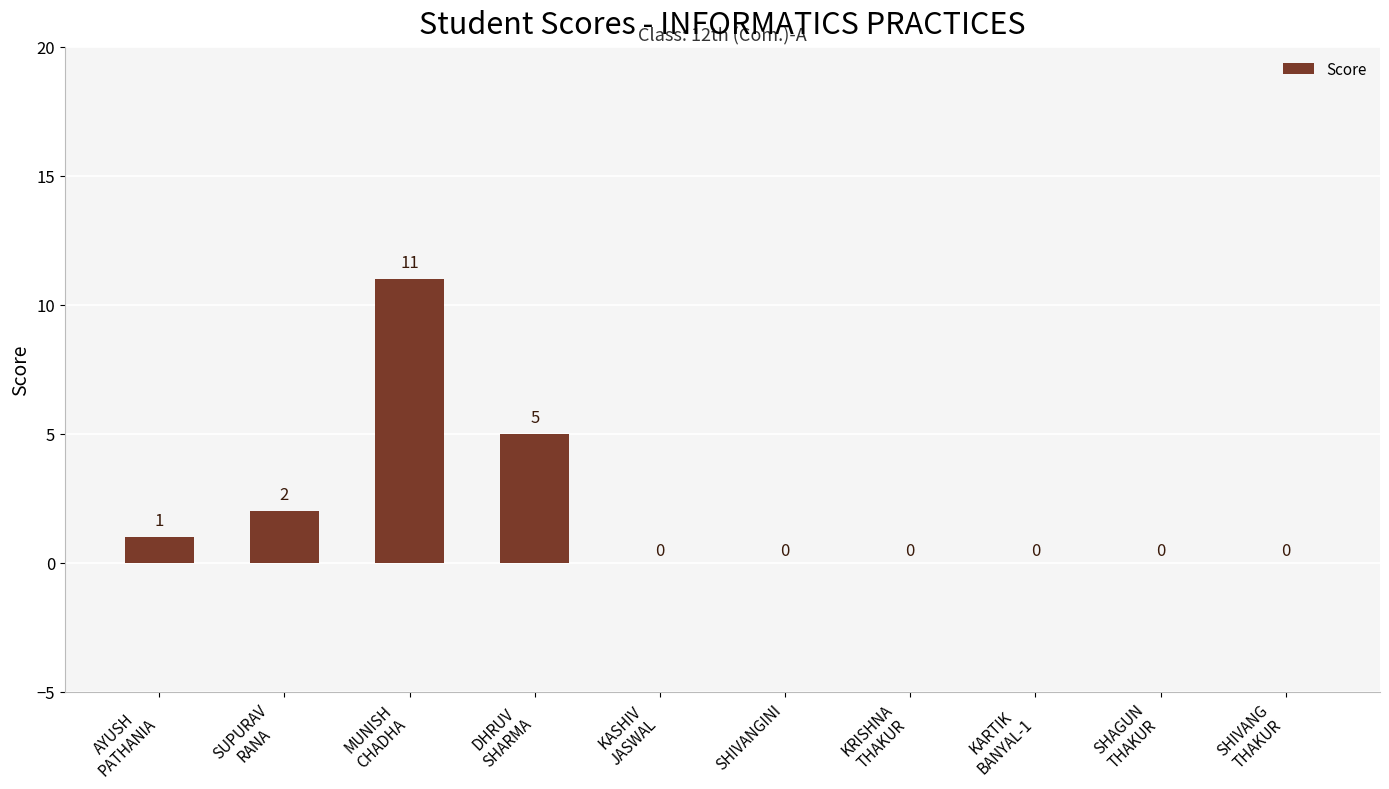

The value at SHAGUN
THAKUR is 0. True or false?

True